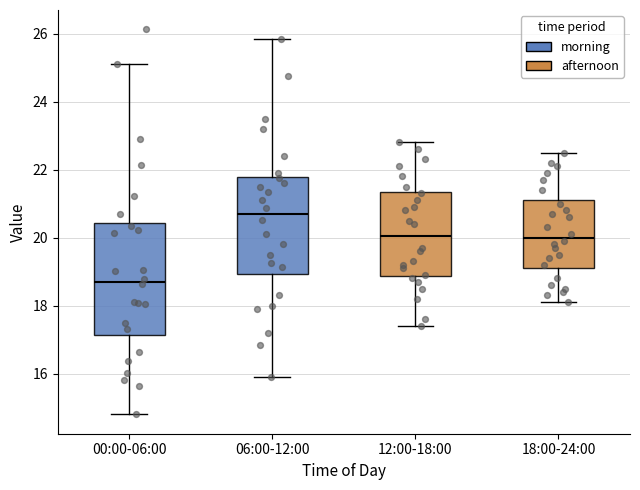

Reading left to right, transcribe this box plot: for each box, give where its median line is, the range the box spans, and where its two whiskers end, as read against the y-axis. The values are not printed on the chart, so give them approximately, as read against the axis.

00:00-06:00: median 18.8, box 17.2 to 20.4, whiskers 14.8 to 25.2
06:00-12:00: median 20.8, box 19.0 to 21.8, whiskers 16.0 to 25.8
12:00-18:00: median 20.0, box 18.8 to 21.4, whiskers 17.4 to 22.8
18:00-24:00: median 20.0, box 19.2 to 21.2, whiskers 18.2 to 22.6